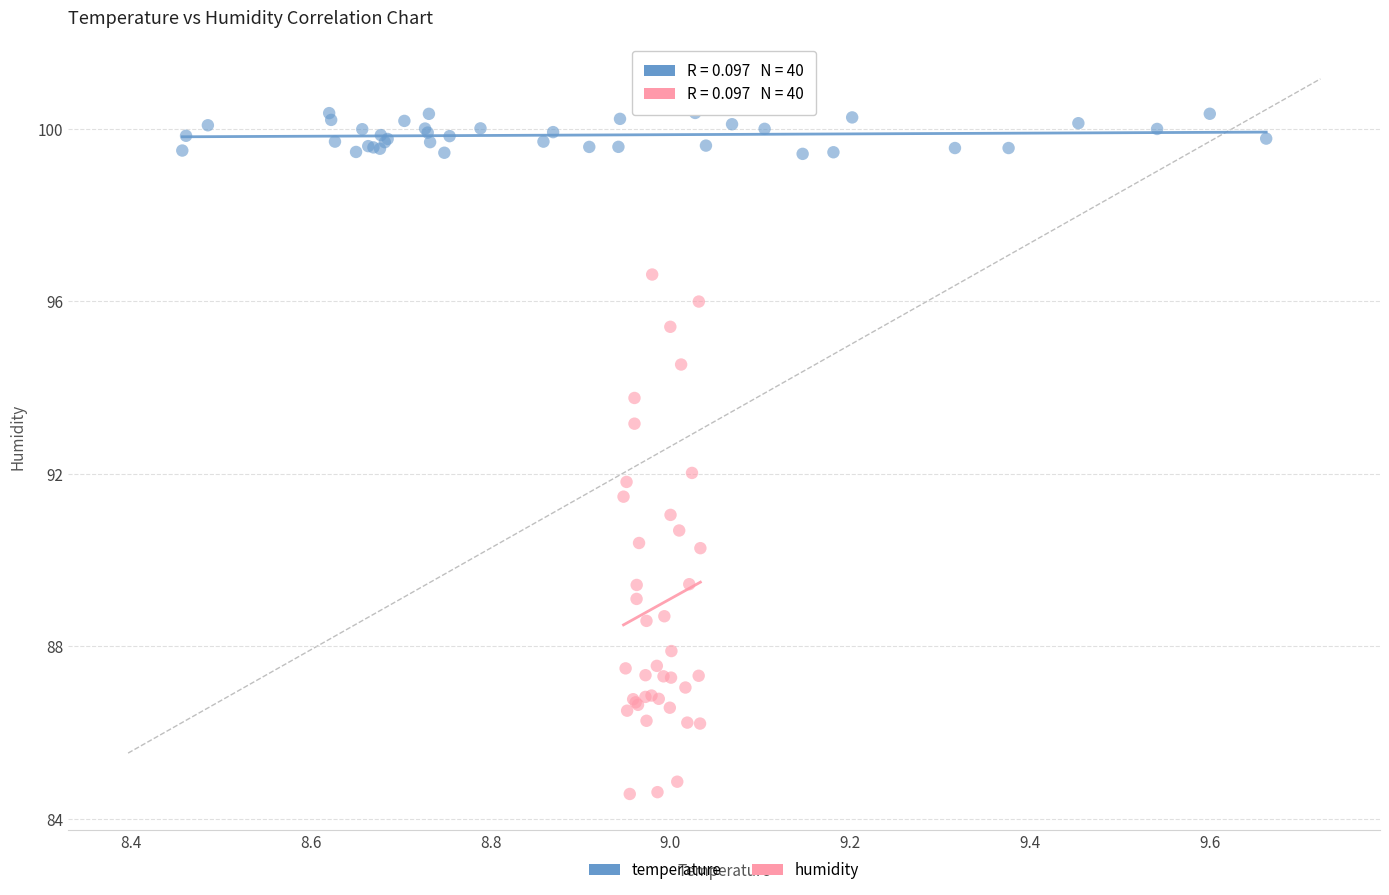

Which series contains the lowest Y value?

humidity